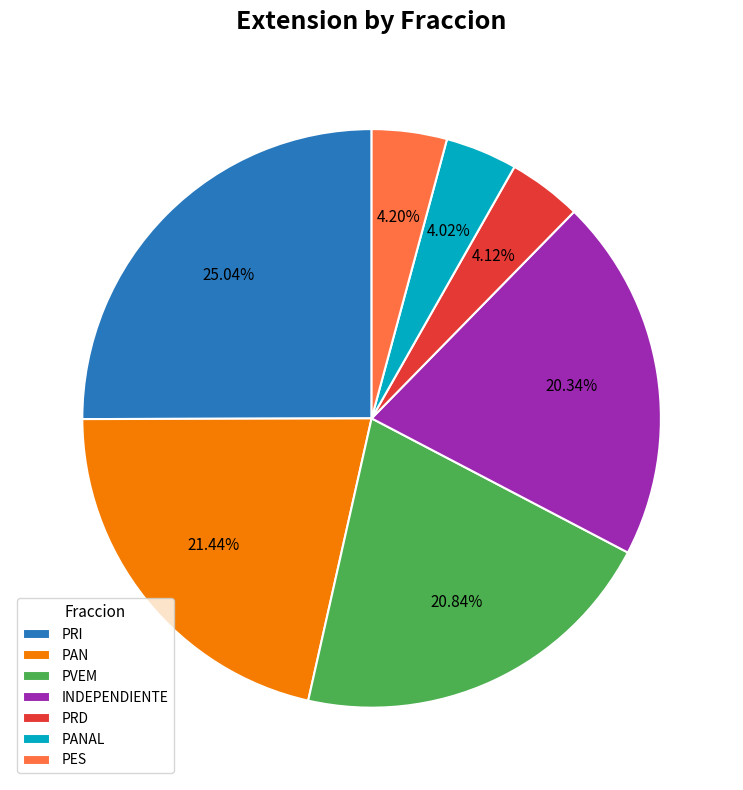

Count the number of slices in the pie.

7